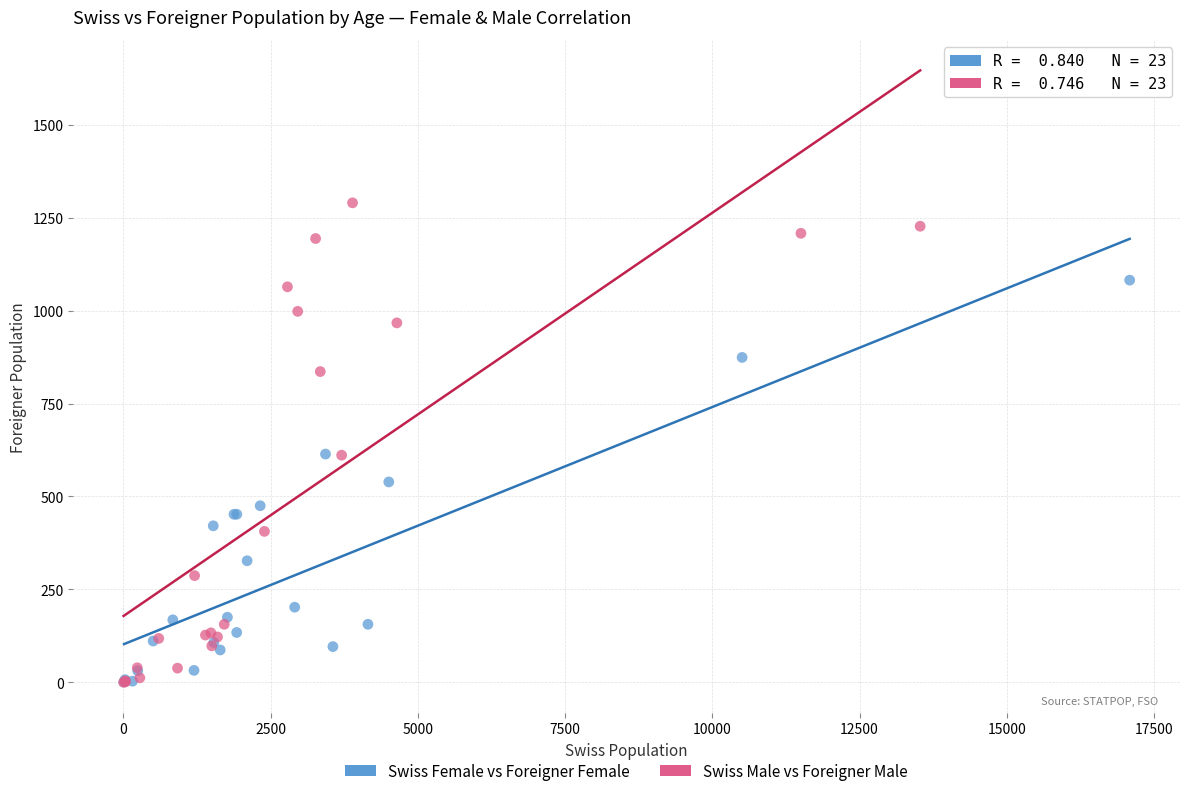

Which series has the widest spread of Y values?

Swiss Male vs Foreigner Male